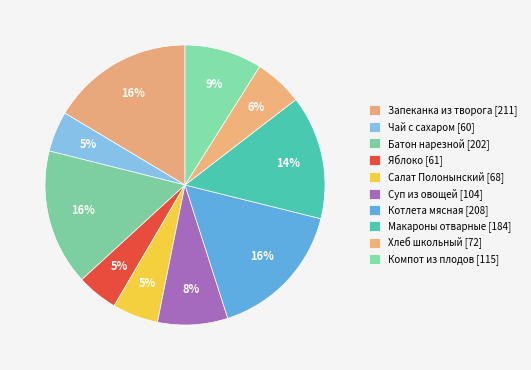

To the nearest percent, what is the average slice percentage?

10%